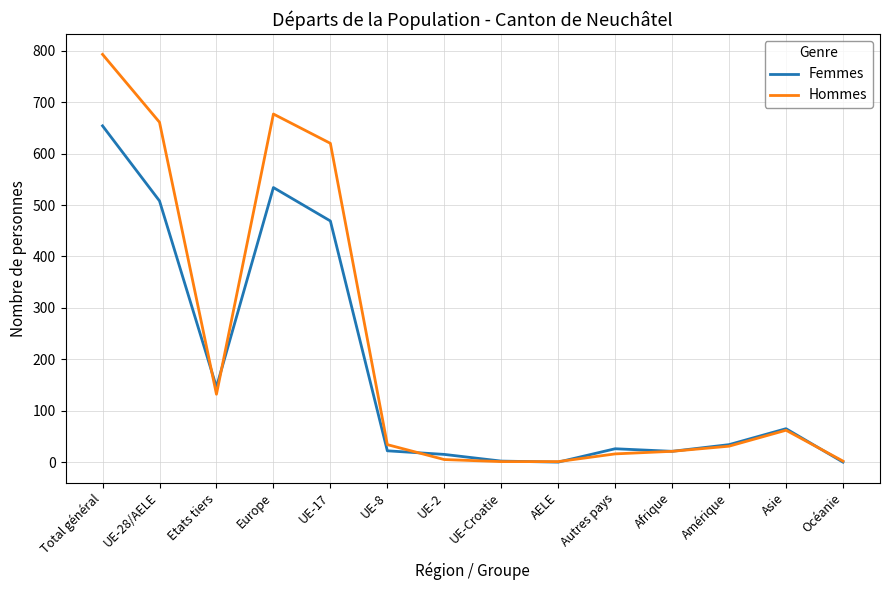

At UE-17, list the series in order from smallest to largest.

Femmes, Hommes